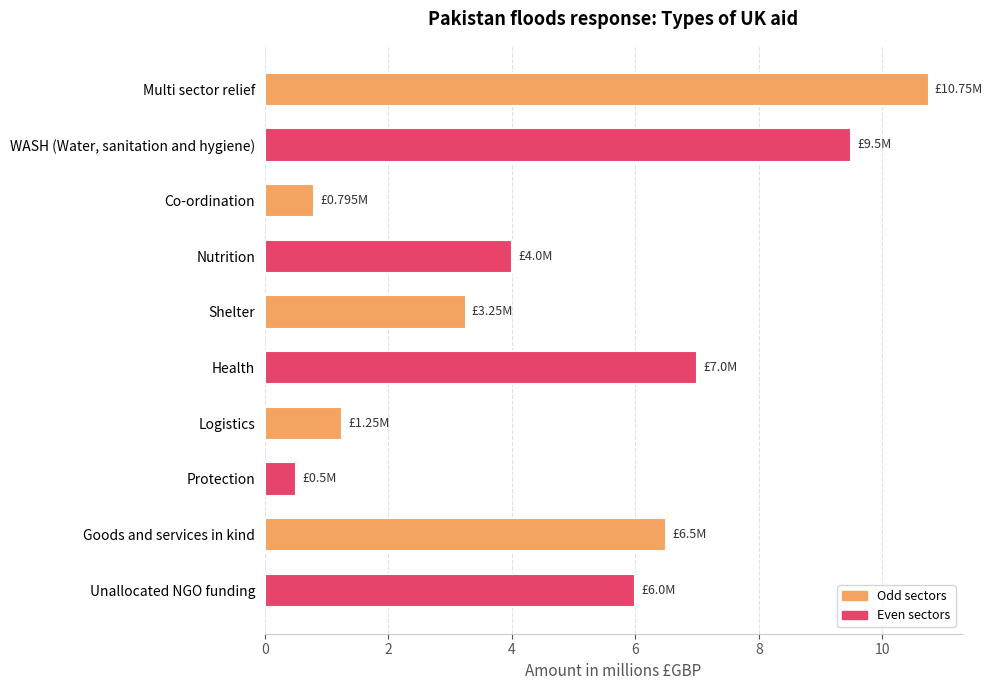

Are the bars grouped side by side (vs. stacked)?

No